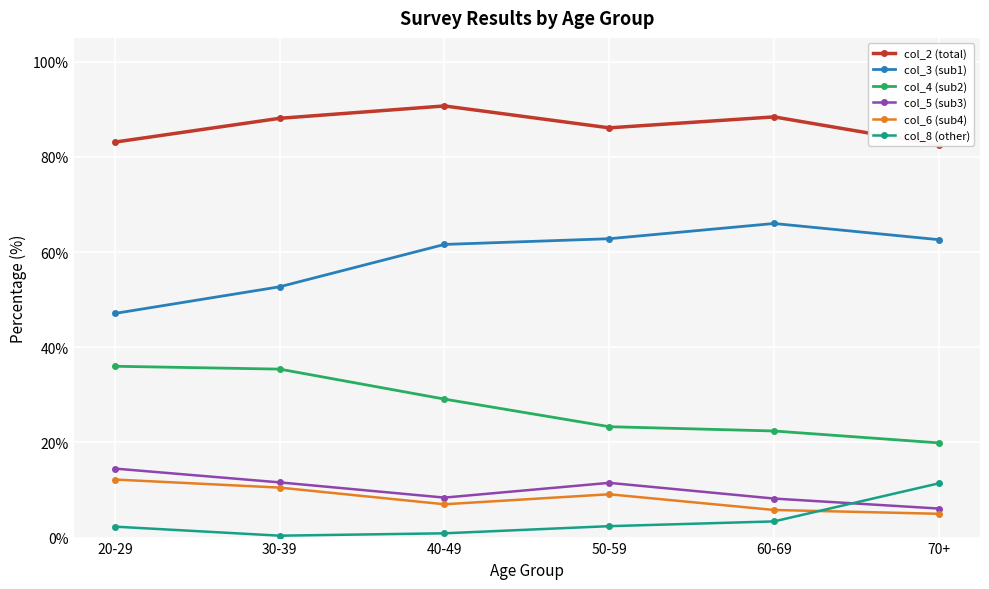

Is the value of col_2 (total) at 20-29 greater than the value of col_8 (other) at 60-69?

Yes